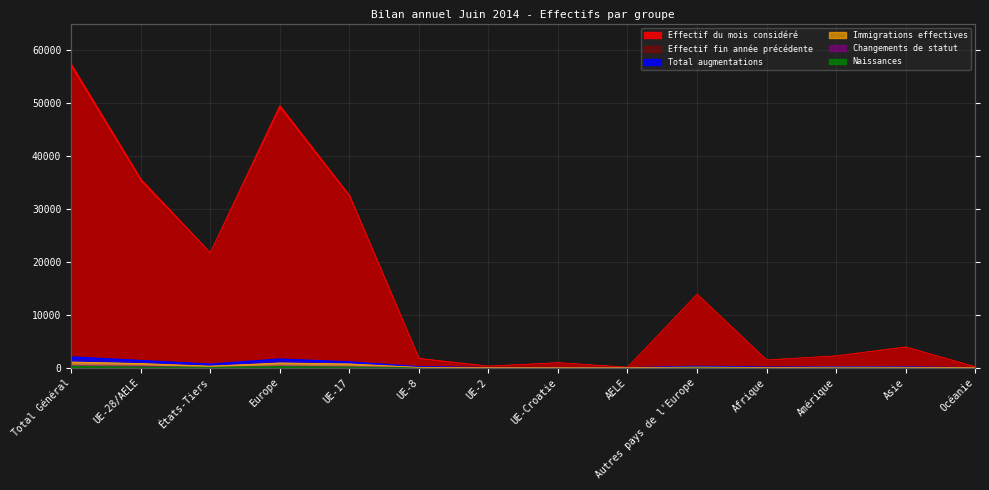

At which category does Effectif du mois considéré reach its first local valley?

États-Tiers